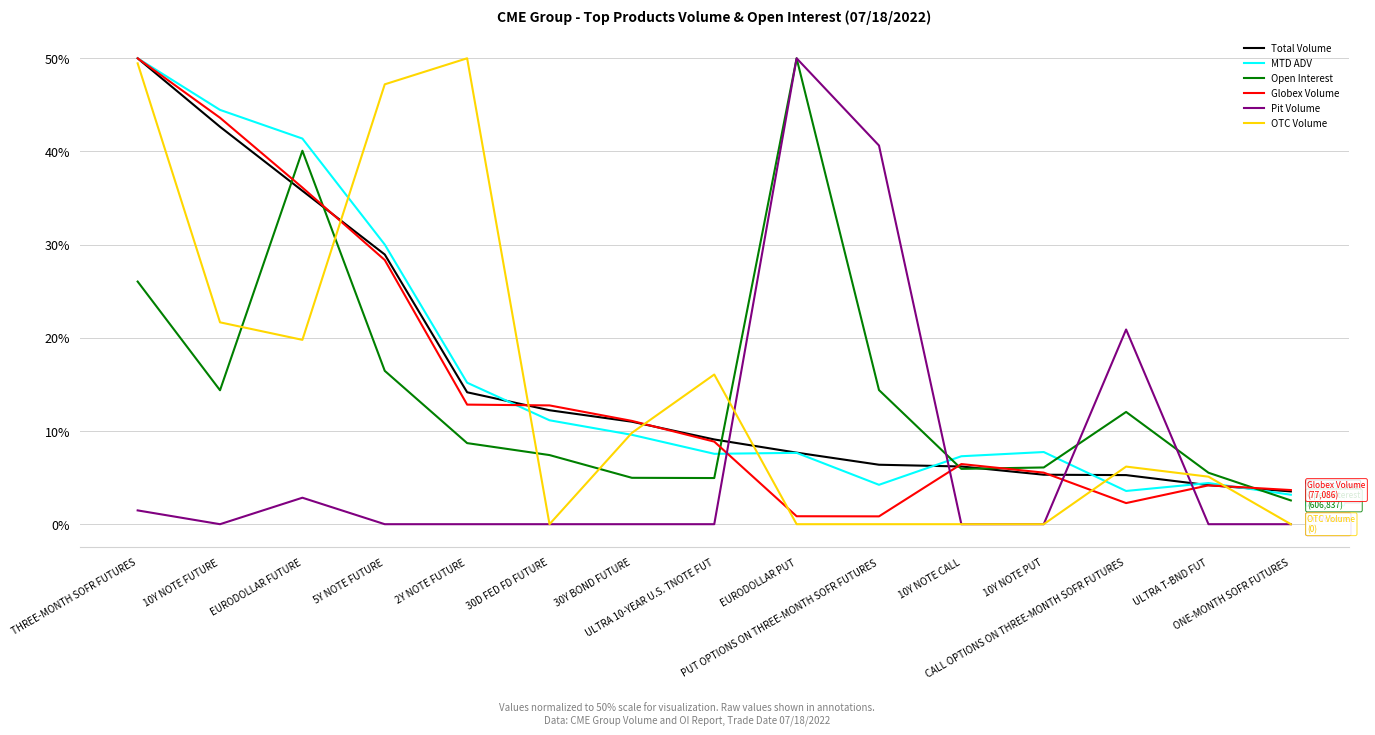

True or false: OTC Volume has a value of 3.1 at 30Y BOND FUTURE.

False